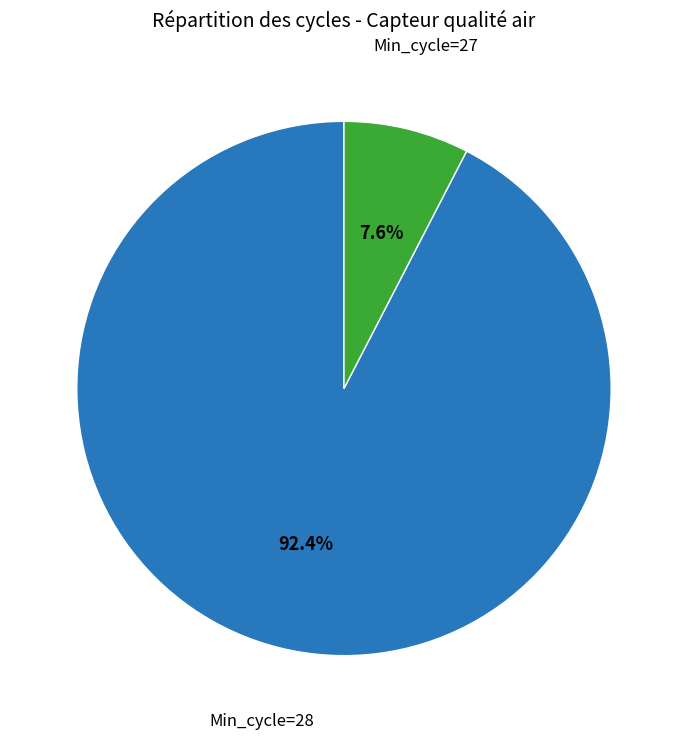

How many segments does this pie chart have?

2